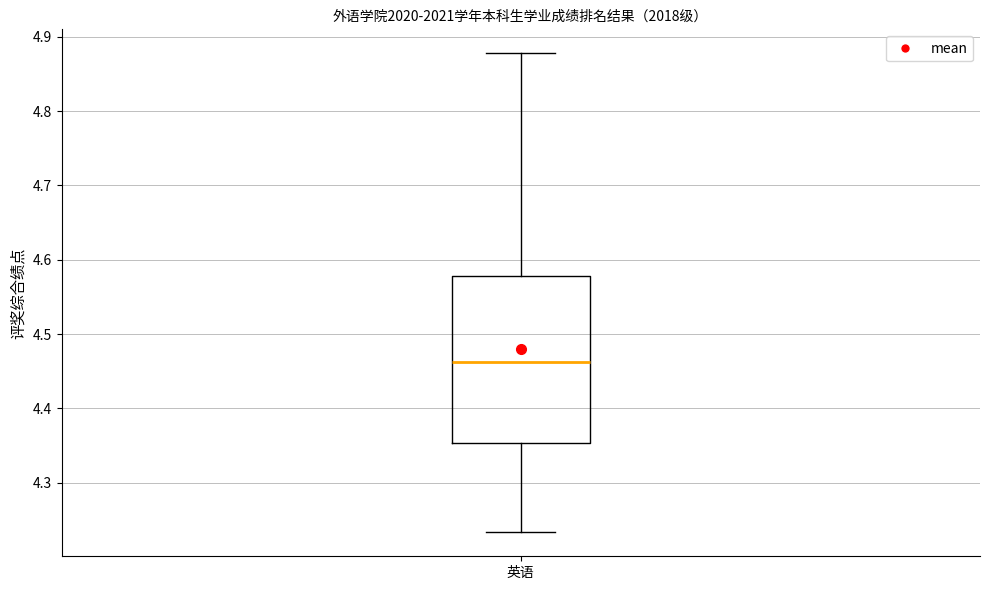

Read this box plot against the y-axis: the position of the median line, the range covered by the box, and the ends of both whiskers. The values are not printed on the chart, so give them approximately, as read against the axis.

median 4.46, box 4.35 to 4.58, whiskers 4.23 to 4.88